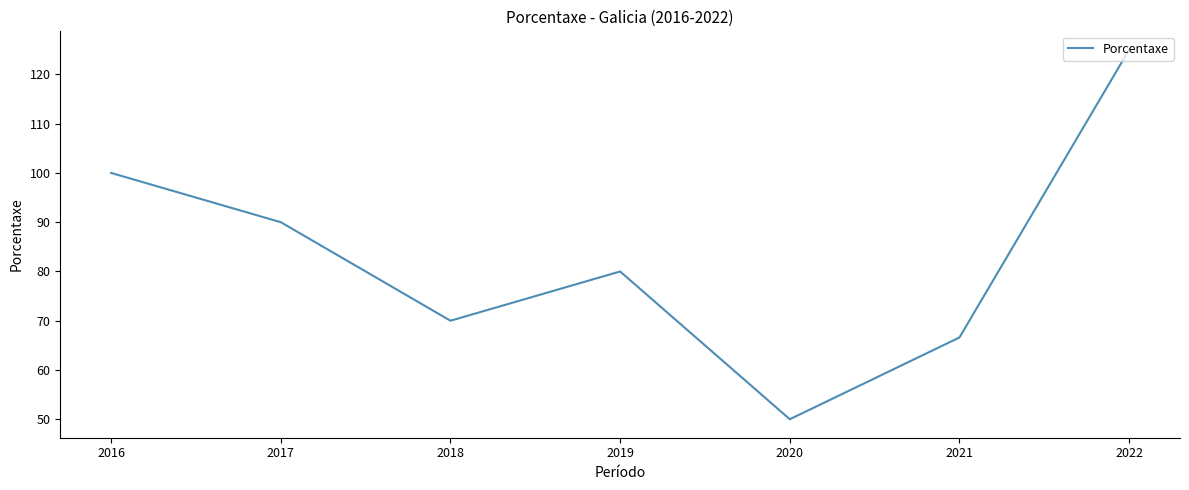

List the labels in order of value, smallest first.

2020, 2021, 2018, 2019, 2017, 2016, 2022